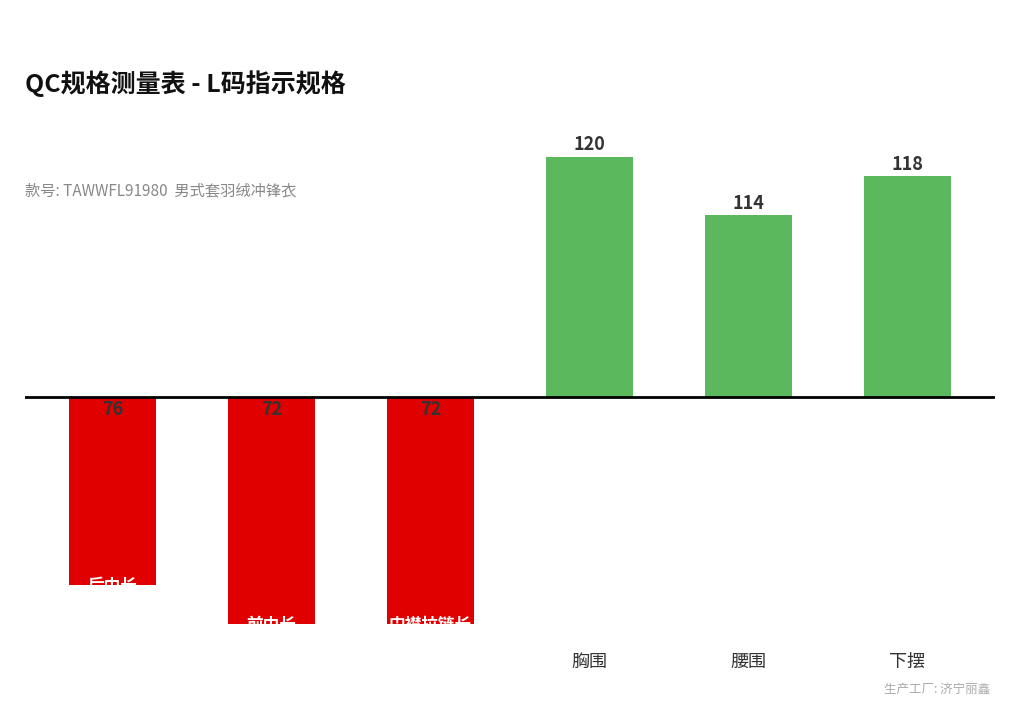

How many bars are there in total?

6